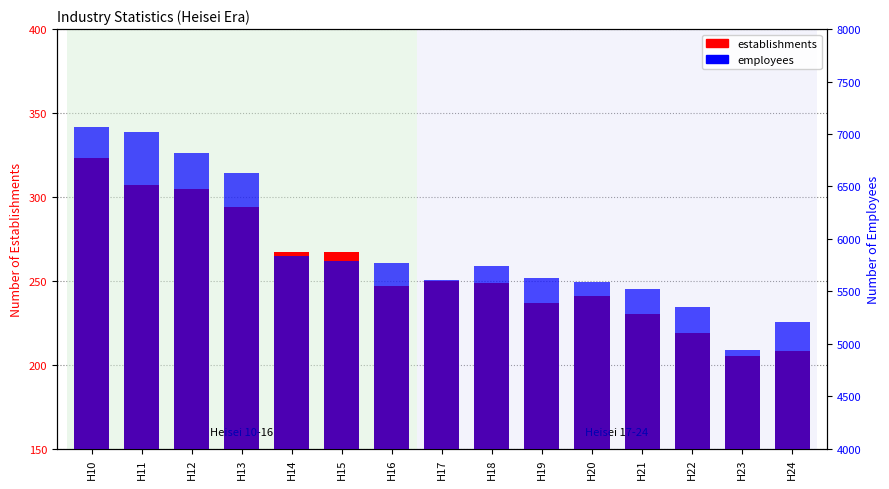

What is the sum of all establishments values?

3849